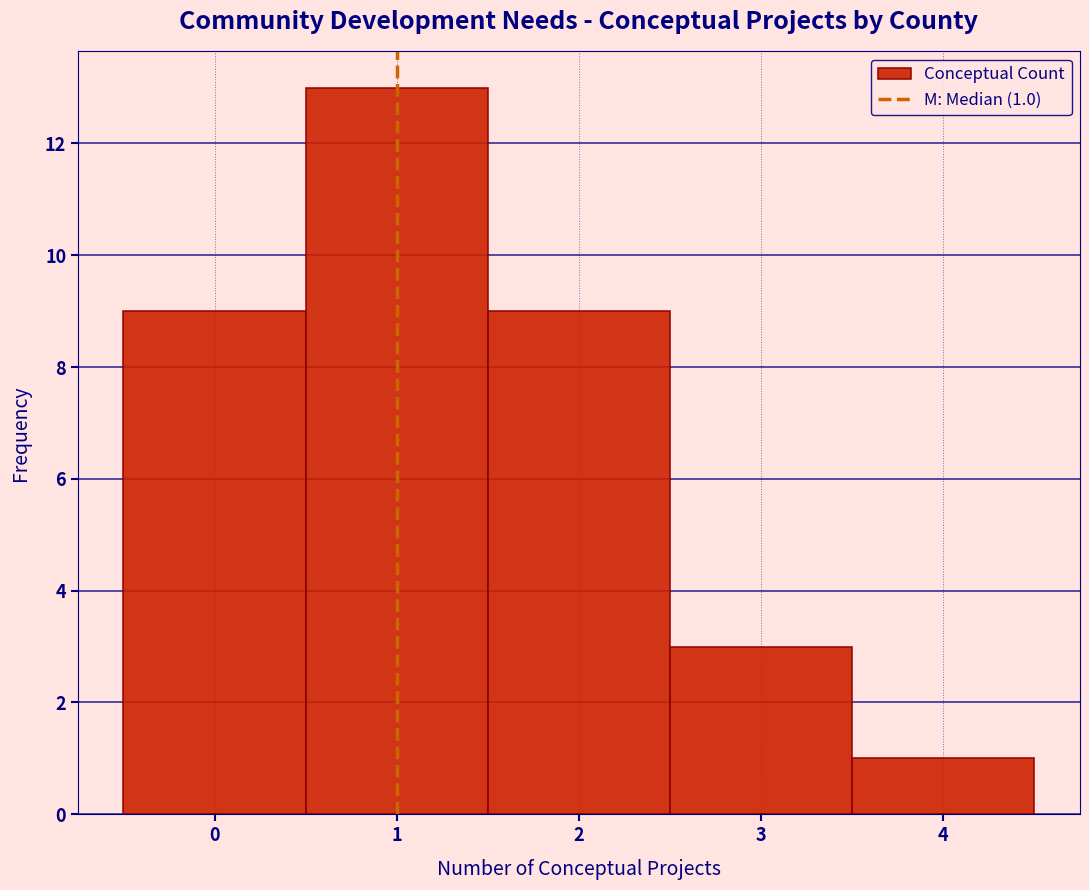

Which range on the x-axis has the tallest bar?

0.5 to 1.5